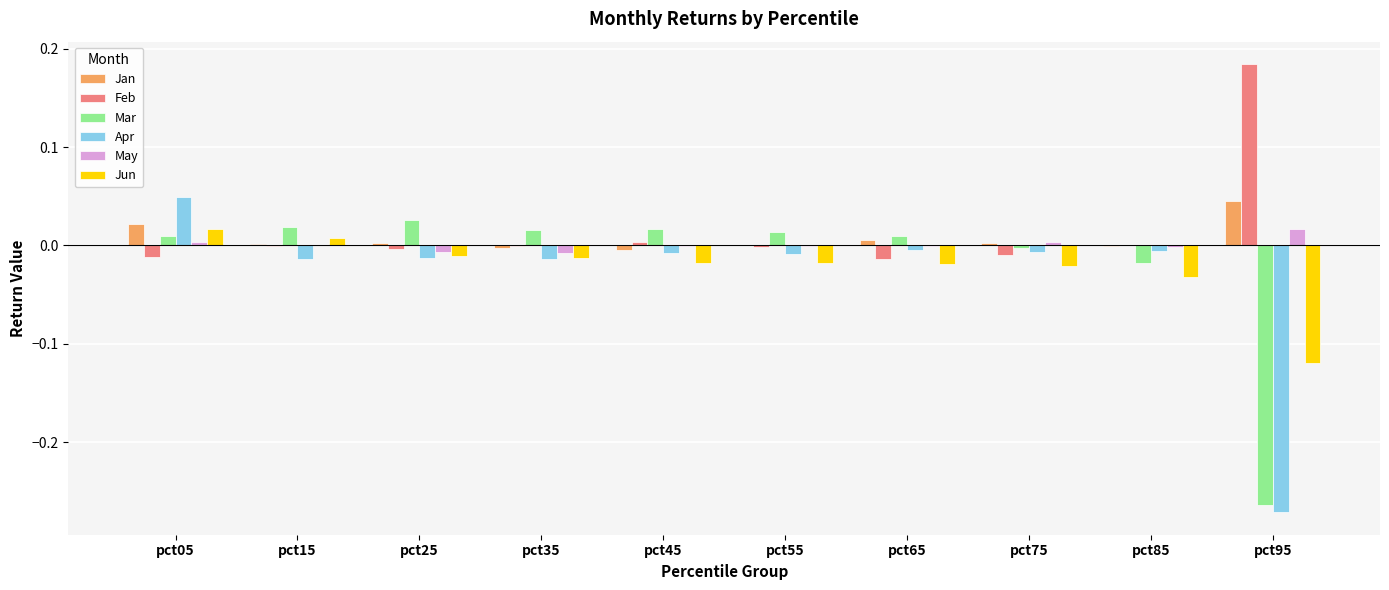

Which label corresponds to the largest value in the chart?

pct95